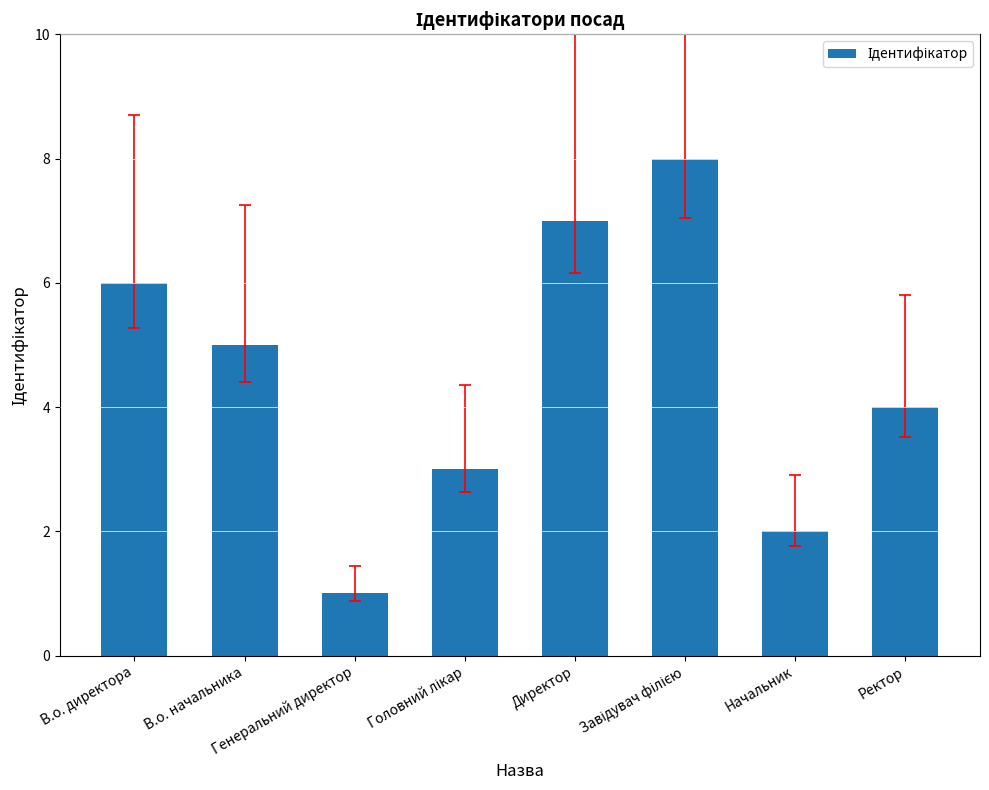

What is the greatest value displayed?

8